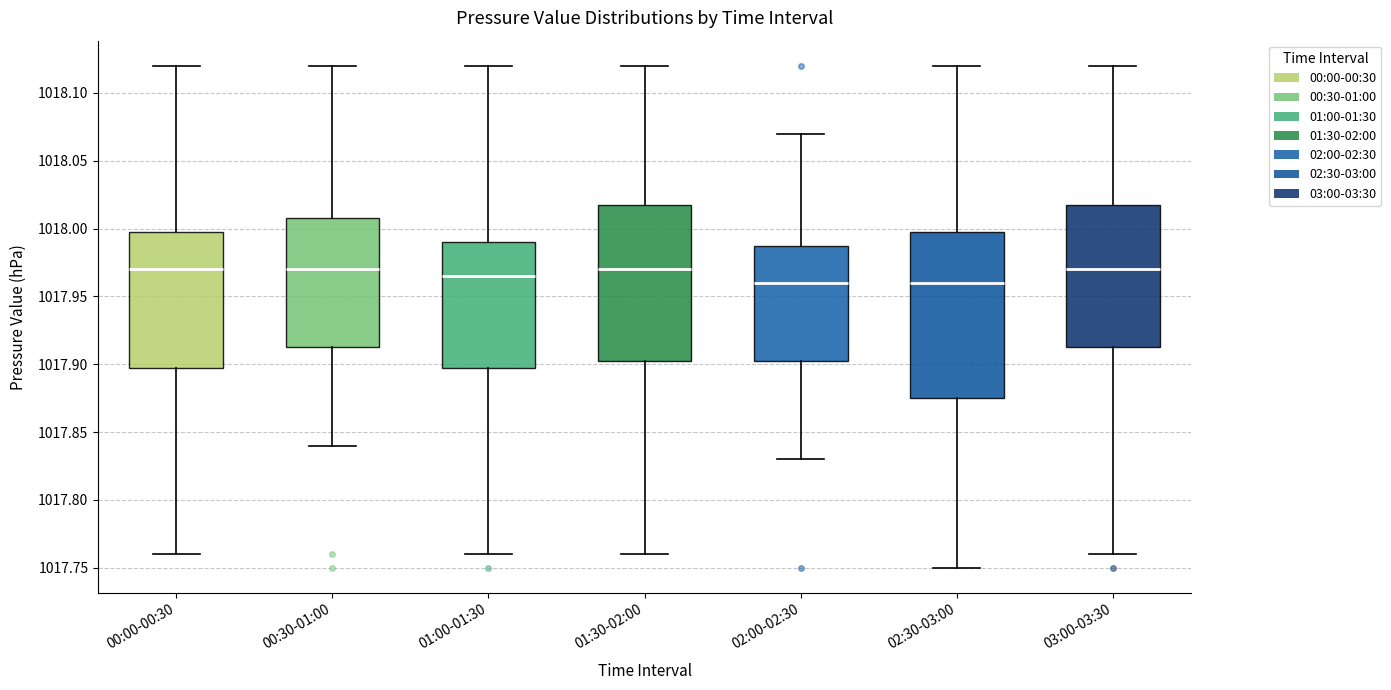

Which box is the tallest, from its lower edge to its upper edge?

02:30-03:00